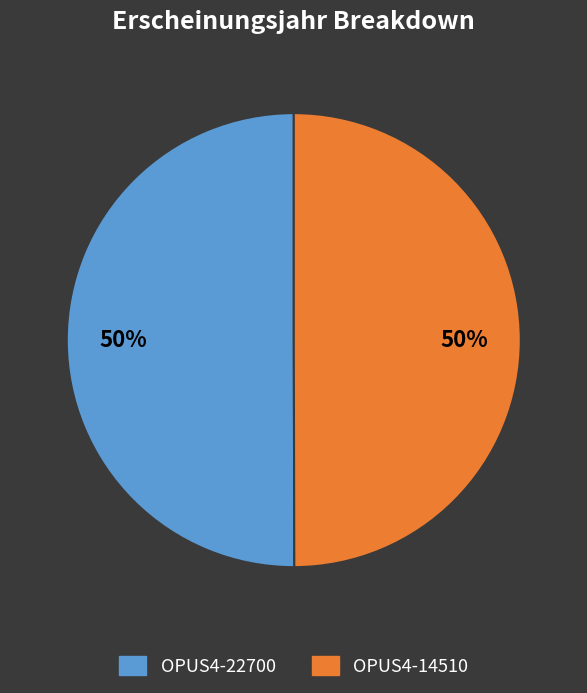

What percentage is the OPUS4-14510 slice, to the nearest percent?

50%